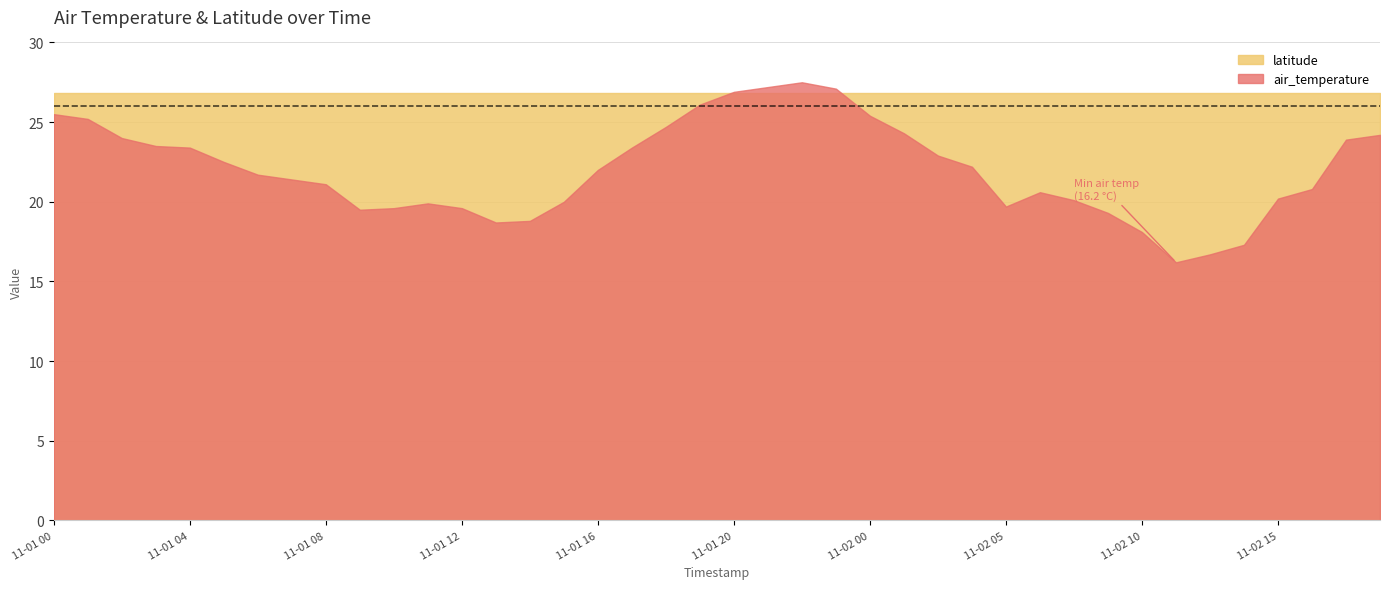

List the labels in order of latitude value, smallest first.

2015-11-01T00, 2015-11-01T01, 2015-11-01T02, 2015-11-01T03, 2015-11-01T04, 2015-11-01T05, 2015-11-01T06, 2015-11-01T07, 2015-11-01T08, 2015-11-01T09, 2015-11-01T10, 2015-11-01T11, 2015-11-01T12, 2015-11-01T13, 2015-11-01T14, 2015-11-01T15, 2015-11-01T16, 2015-11-01T17, 2015-11-01T18, 2015-11-01T19, 2015-11-01T20, 2015-11-01T21, 2015-11-01T22, 2015-11-01T23, 2015-11-02T00, 2015-11-02T01, 2015-11-02T02, 2015-11-02T03, 2015-11-02T05, 2015-11-02T06, 2015-11-02T07, 2015-11-02T08, 2015-11-02T10, 2015-11-02T11, 2015-11-02T12, 2015-11-02T13, 2015-11-02T15, 2015-11-02T16, 2015-11-02T17, 2015-11-02T18